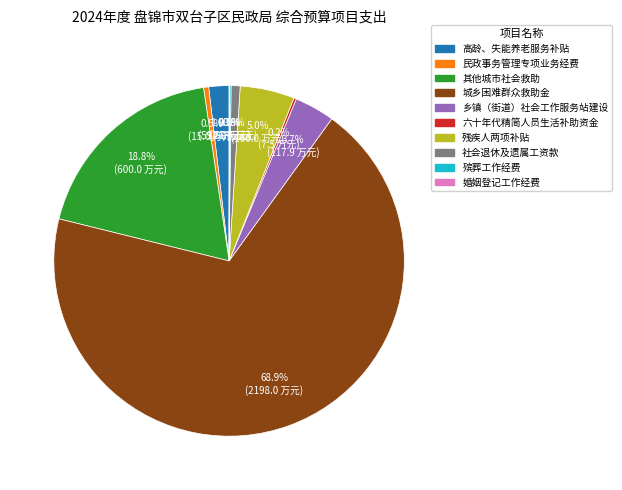

Between 高龄、失能养老服务补贴 and 乡镇（街道）社会工作服务站建设, which is larger?

乡镇（街道）社会工作服务站建设